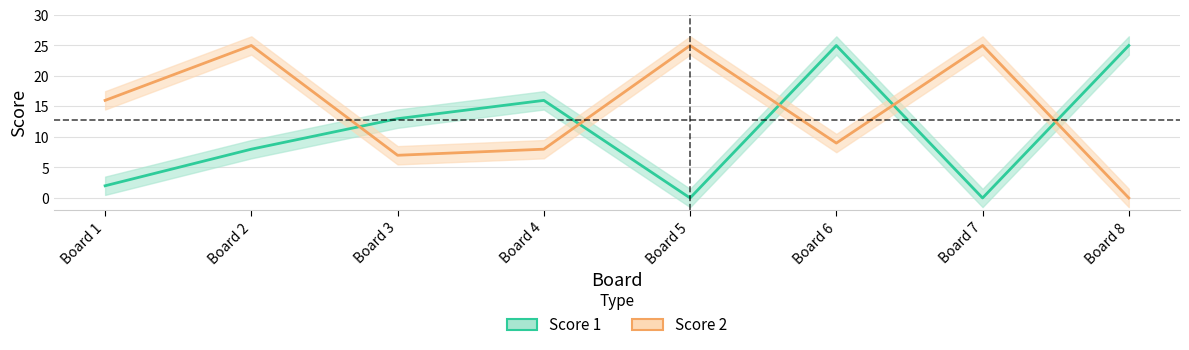

What is the value of the Score 1 point at the 3rd from the left?

13